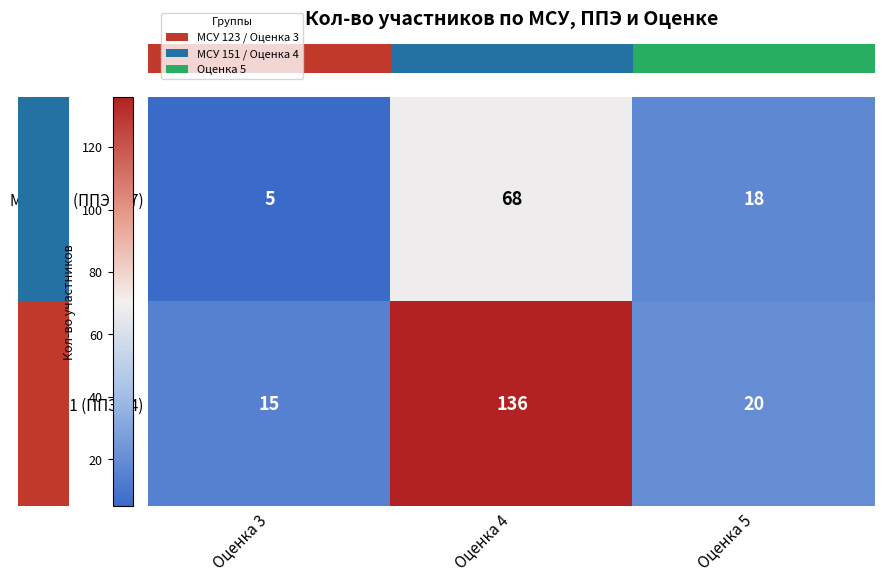

What is the total value across all series at Оценка 4?

204